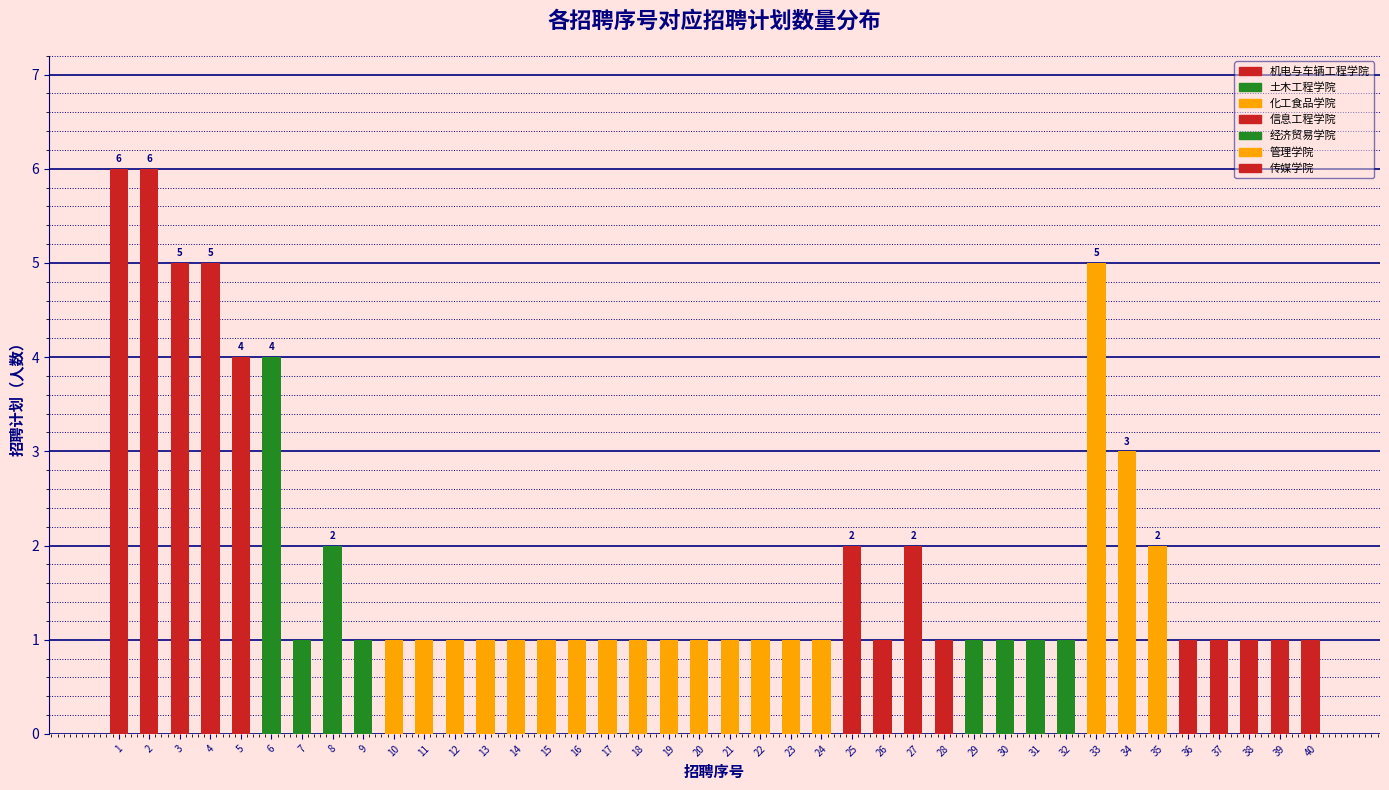

The chart shows a value of 0 at 30. True or false?

False